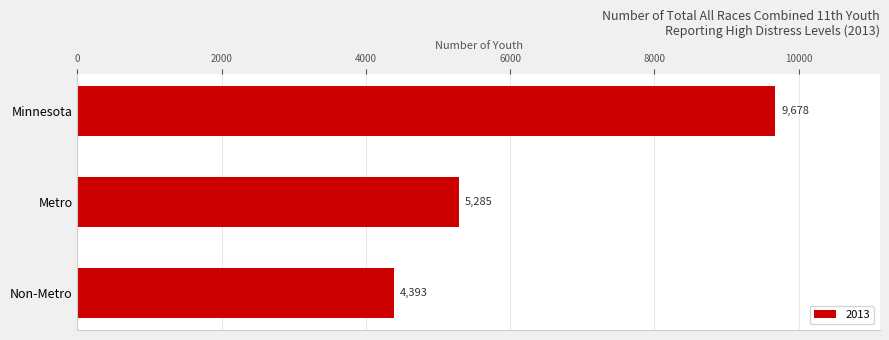

List the labels in order of value, smallest first.

Non-Metro, Metro, Minnesota